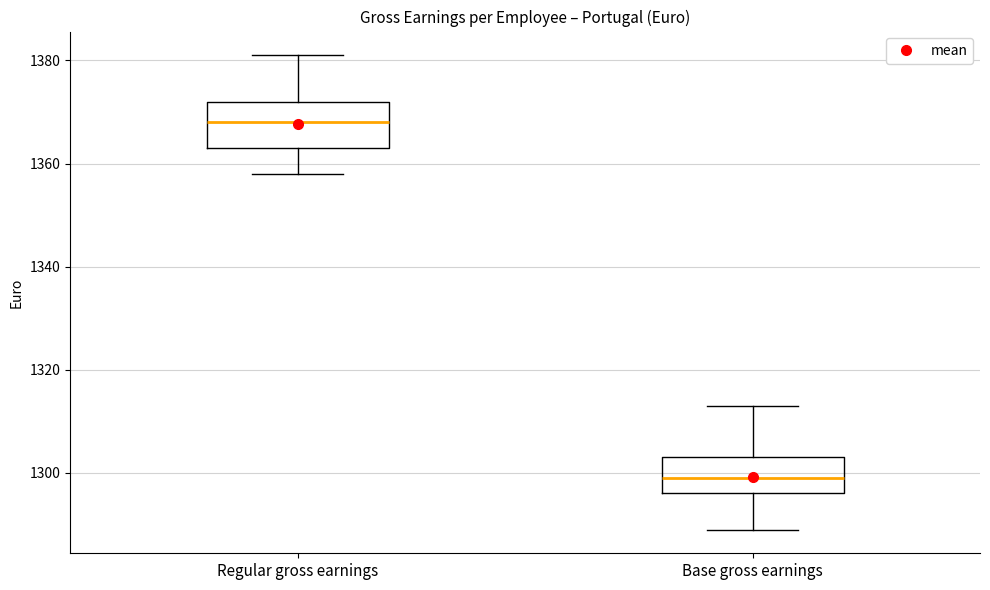

Reading left to right, read every box against the y-axis: the position of its median line, the range the box covers, and the ends of its whiskers. The values are not printed on the chart, so give them approximately, as read against the axis.

Regular gross earnings: median 1368, box 1364 to 1372, whiskers 1358 to 1382
Base gross earnings: median 1300, box 1296 to 1304, whiskers 1290 to 1314